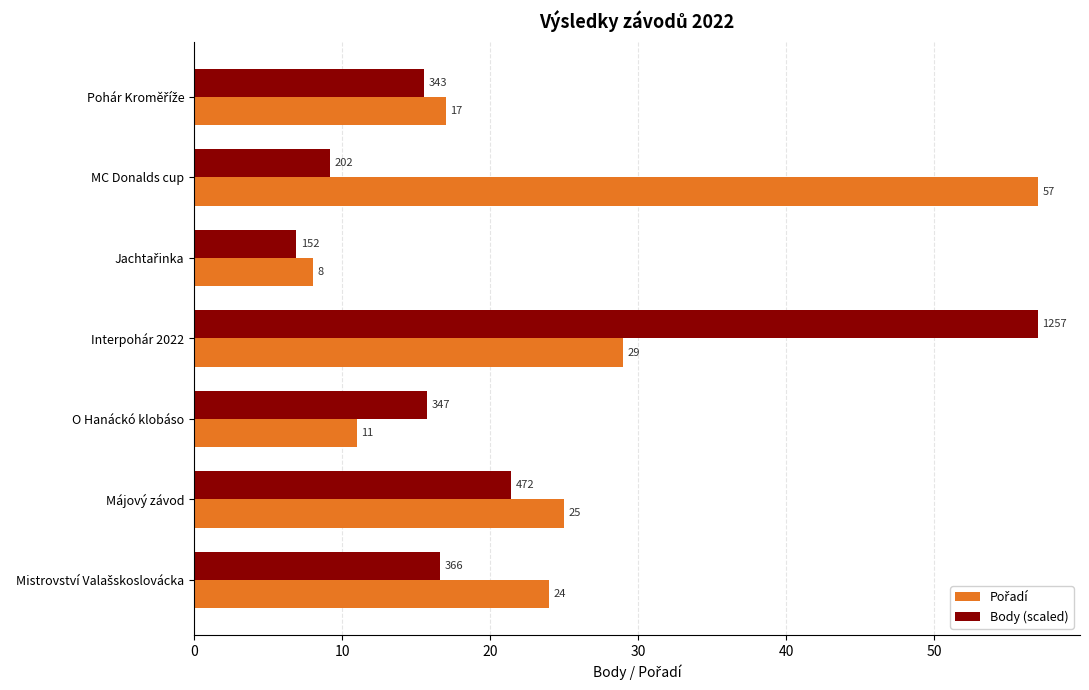

At how many categories does at least one series exceed 40?

2